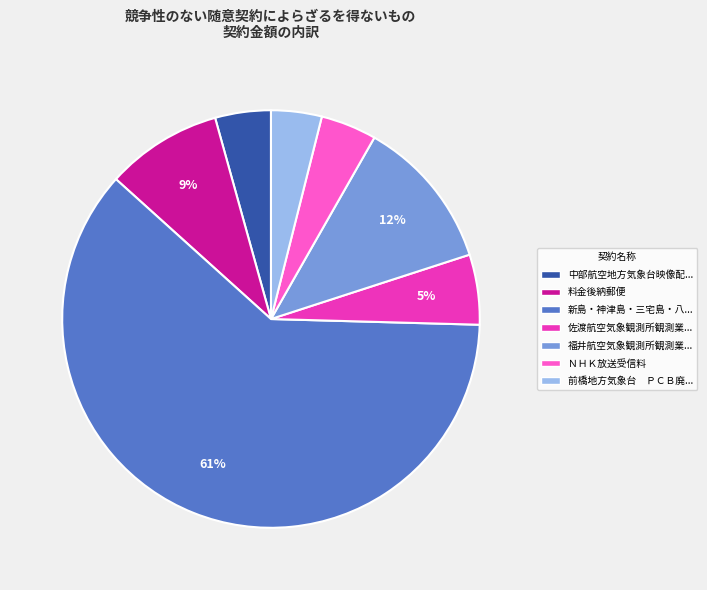

How many segments does this pie chart have?

7